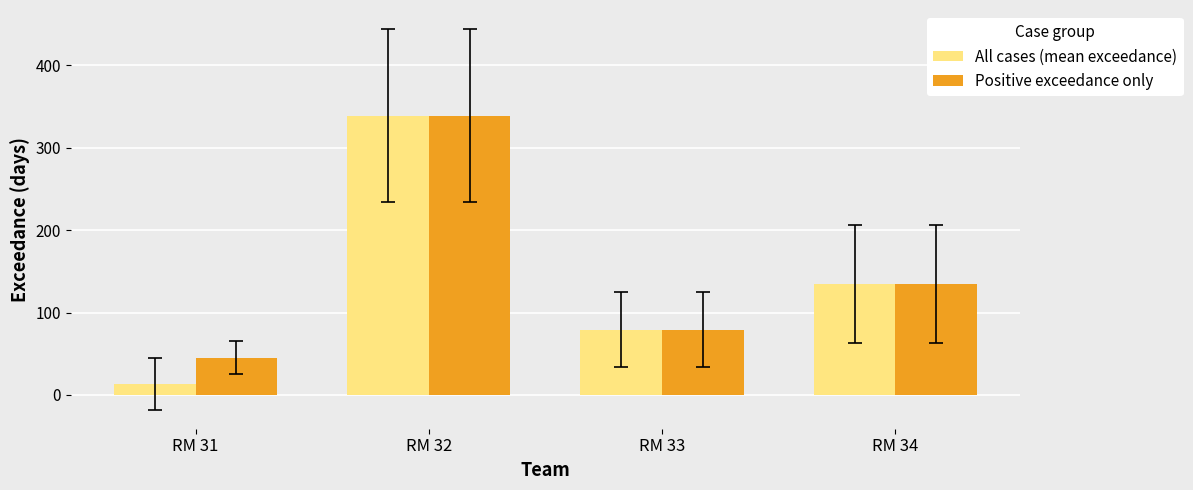

Reading left to right, what are all the values shown in this chart?

All cases (mean exceedance): 13.7	339.0	79.2	134.2
Positive exceedance only: 45.3	339.0	79.2	134.2